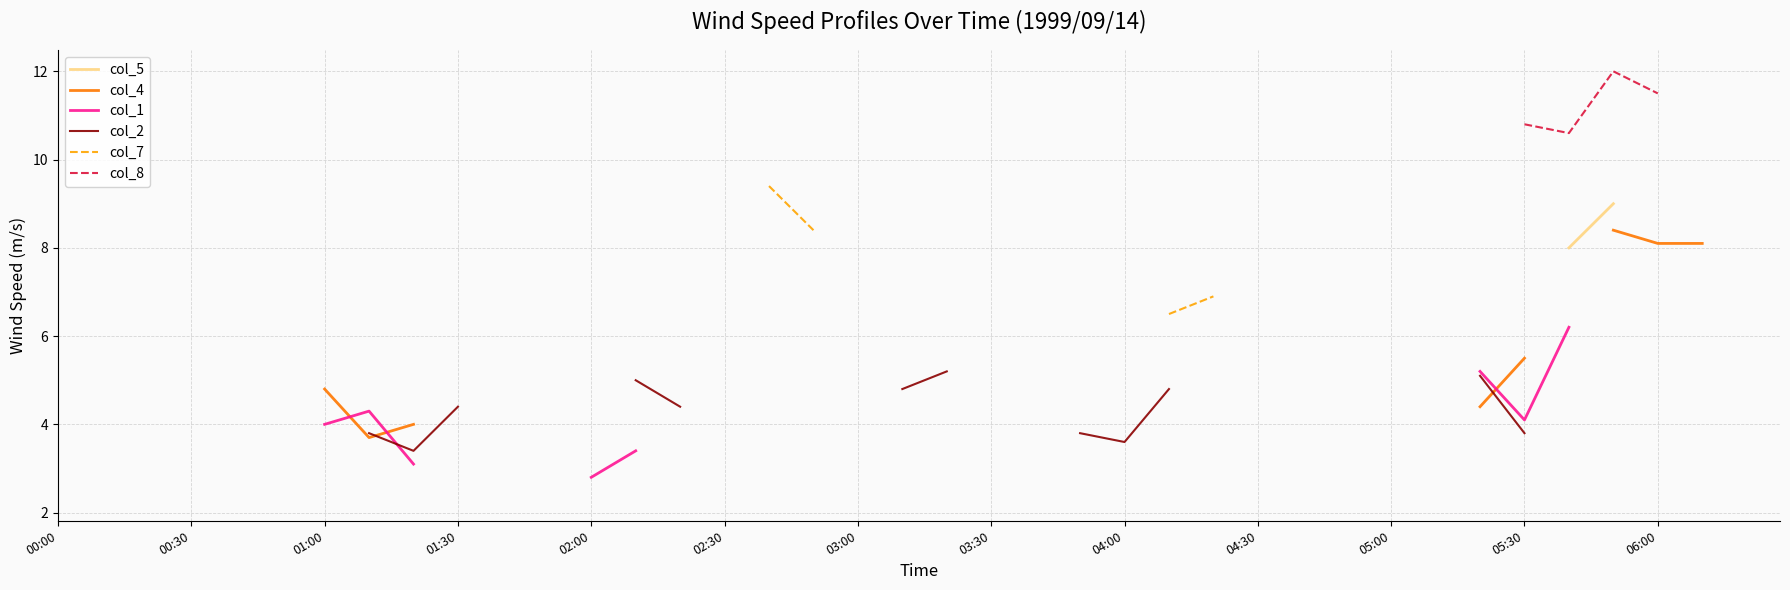

Is the value of col_7 at 05:30 greater than the value of col_5 at 13?

No